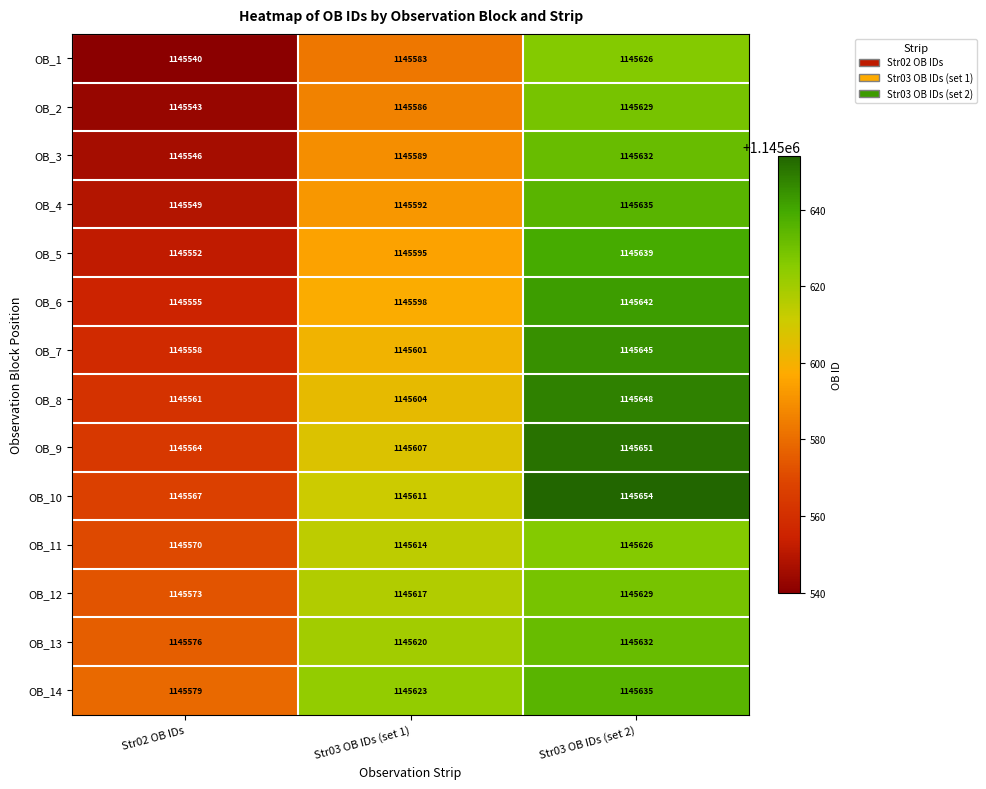

What is the spread (max minus min) of values at Str03 OB IDs (set 1)?

40